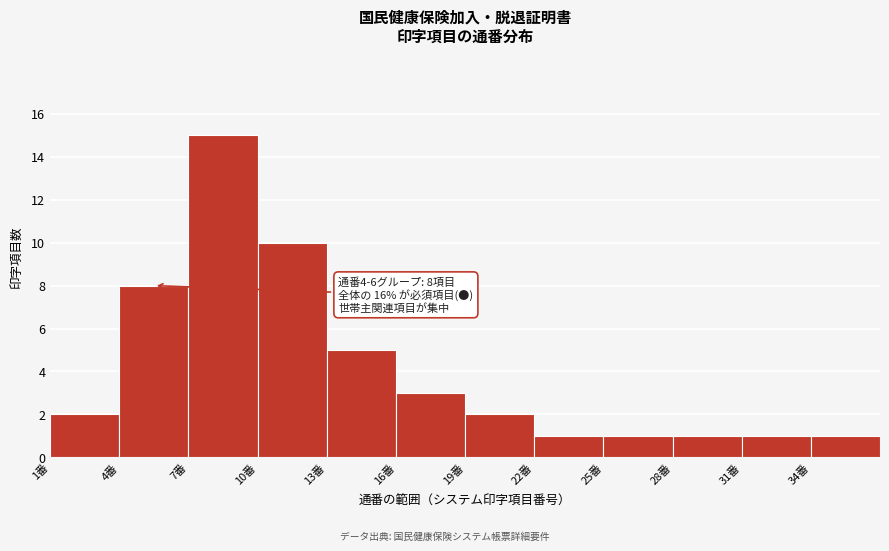

Which range on the x-axis has the tallest bar?

7 to 10